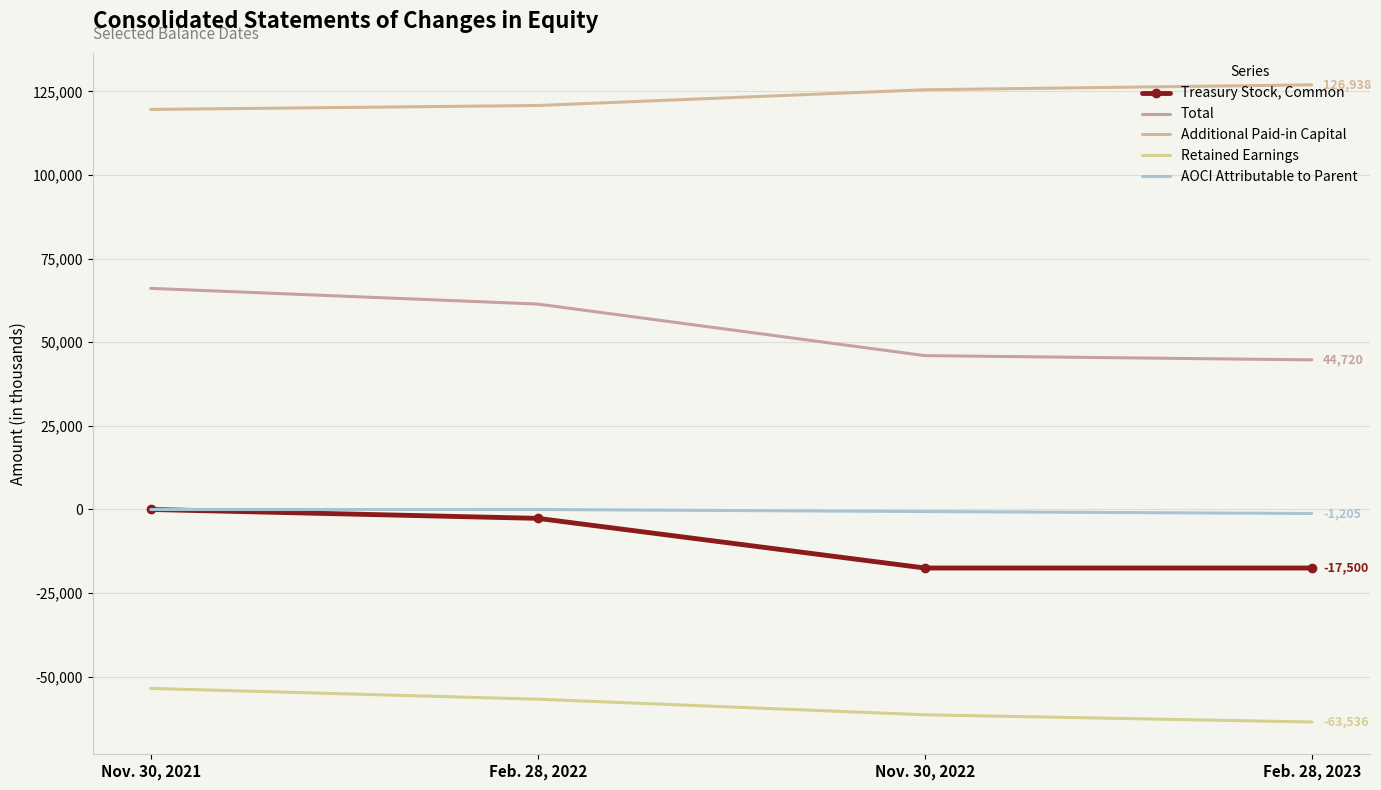

What is the label of the 3rd point from the left?

Nov. 30, 2022